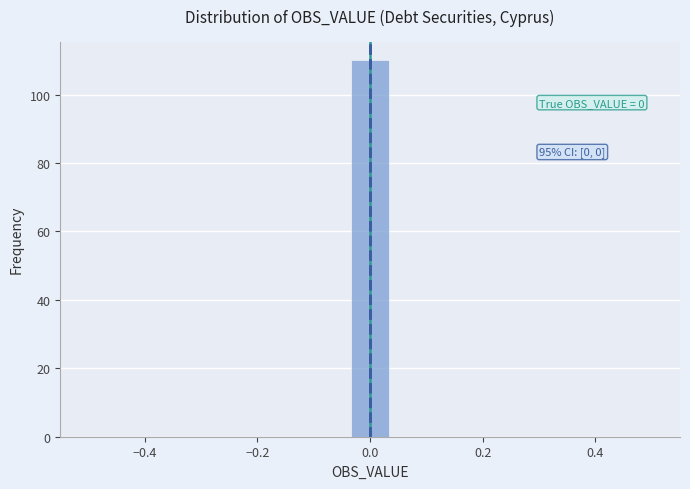

Around what value on the x-axis is the tallest bar? Give the approximate position of its centre, as read against the axis.

0.00